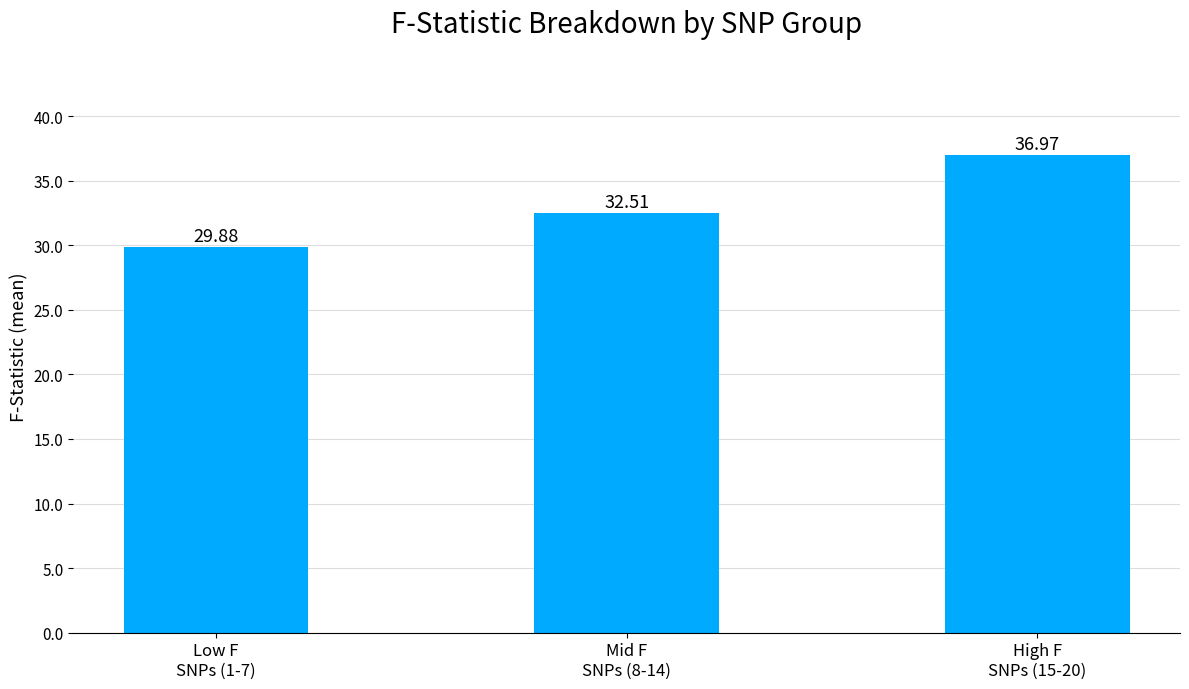

How many values are between 29 and 36?

2